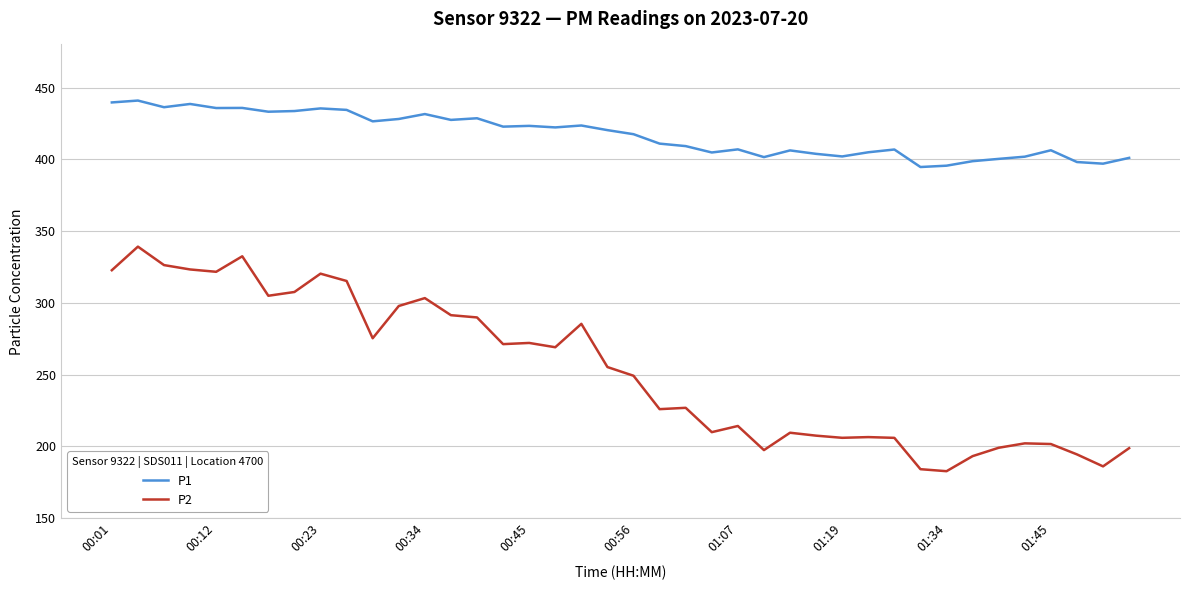

Which series has the largest total across all categories?

P1